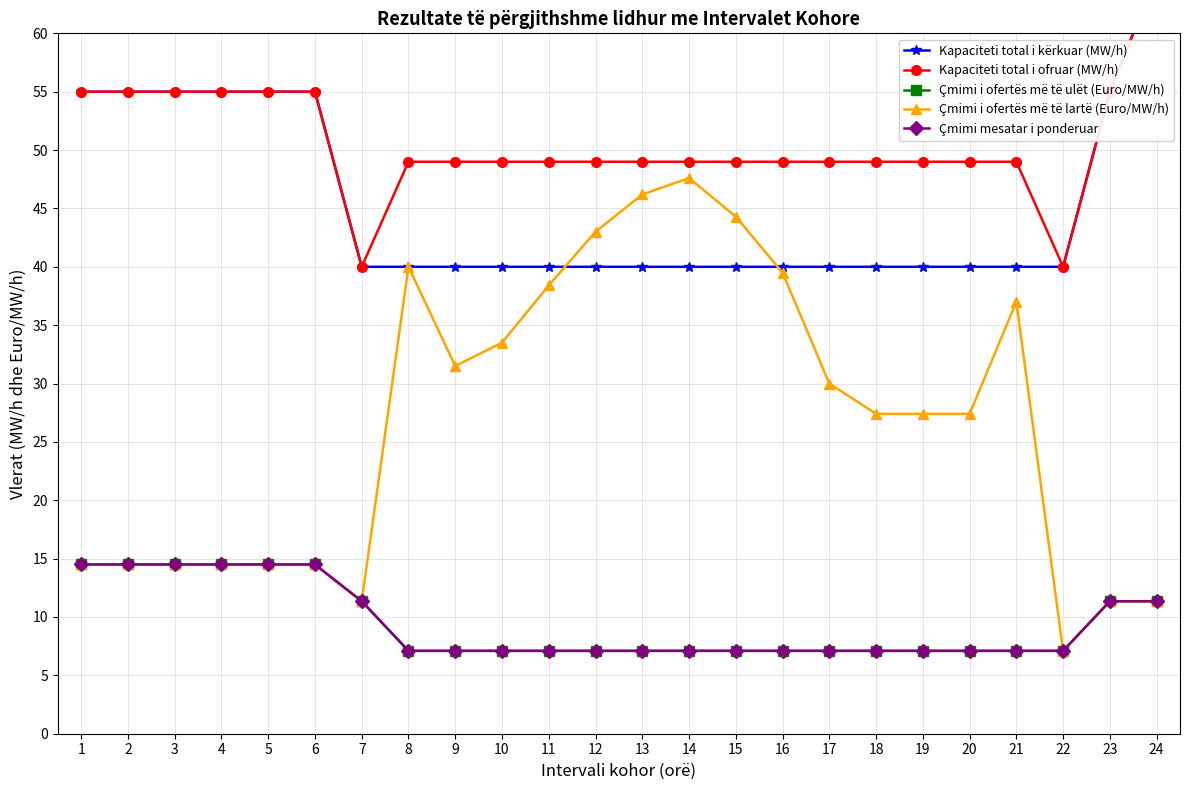

Rank the categories by Çmimi mesatar i ponderuar value from highest to lowest.

1, 2, 3, 4, 5, 6, 7, 23, 24, 8, 9, 10, 11, 12, 13, 14, 15, 16, 17, 18, 19, 20, 21, 22